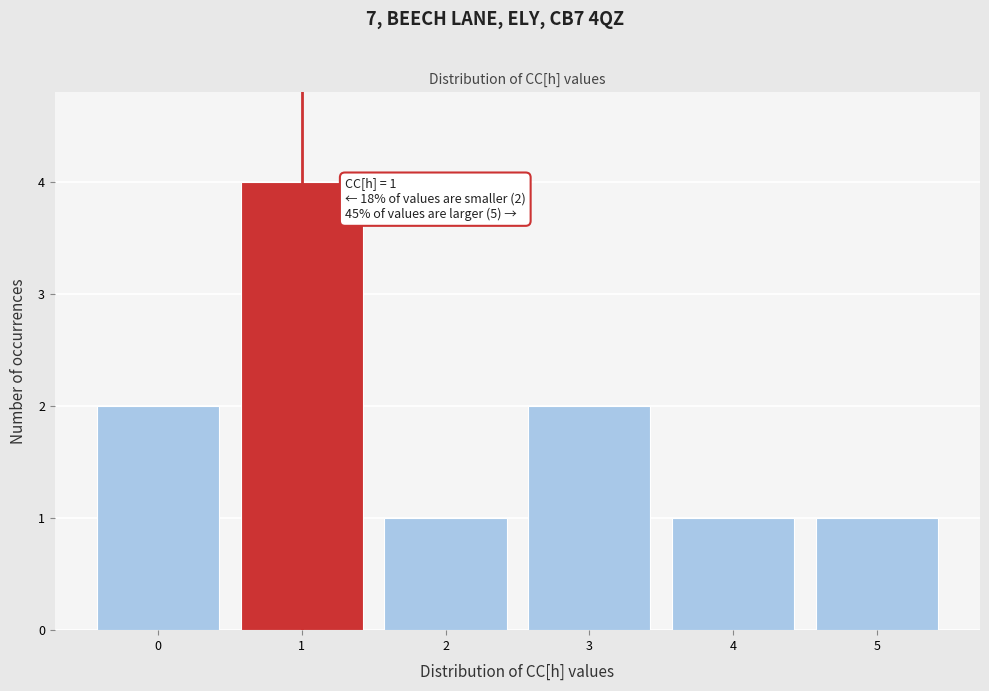

Reading left to right, what are all the values shown in this chart?

0=2	1=4	2=1	3=2	4=1	5=1